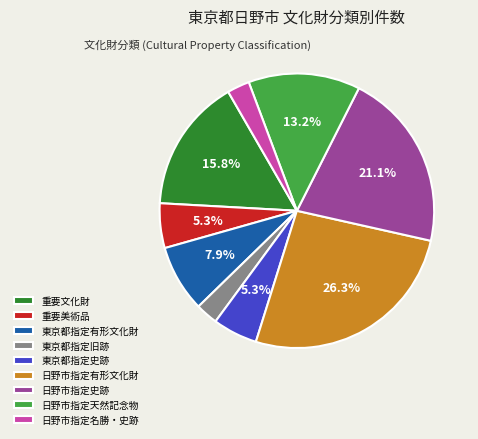

Does any single category account for the majority?

No